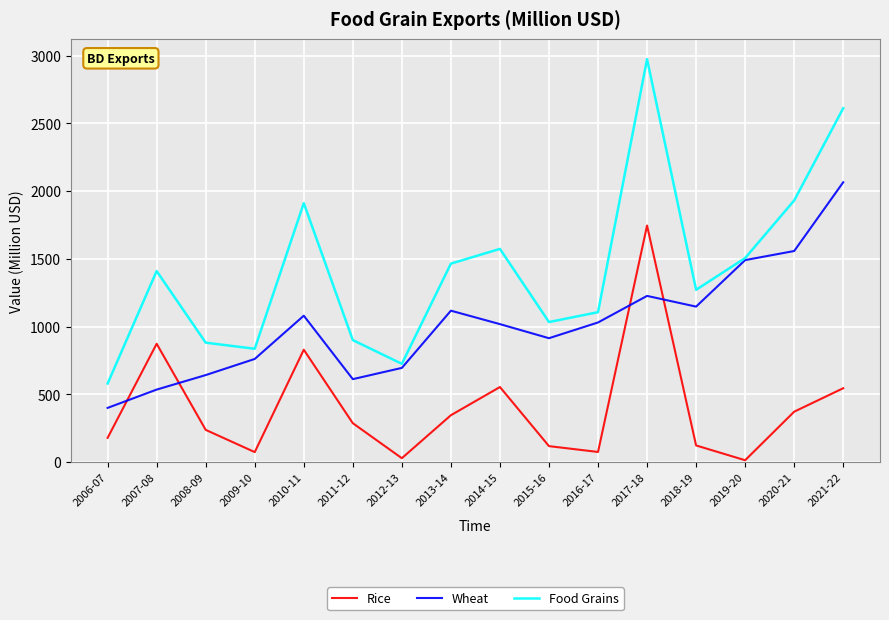

Which series has the largest range (max minus min)?

Food Grains